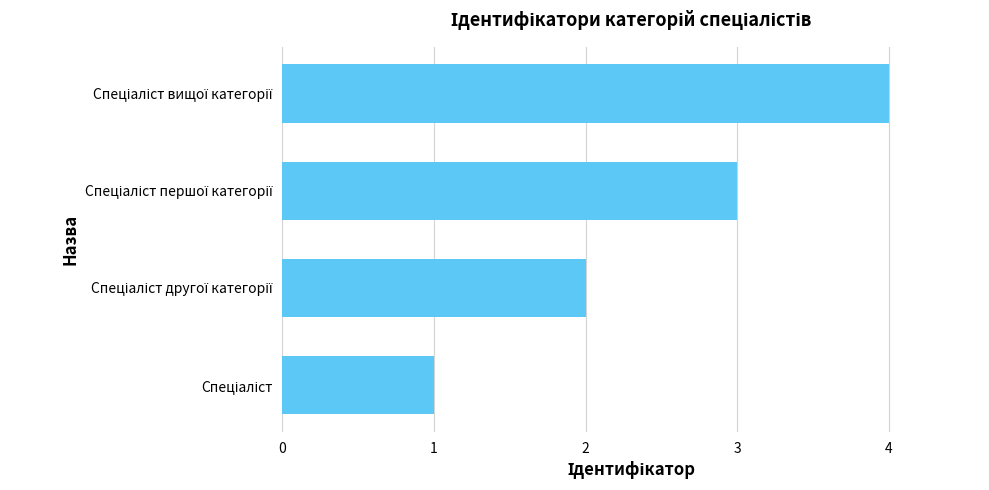

What is the greatest value displayed?

4